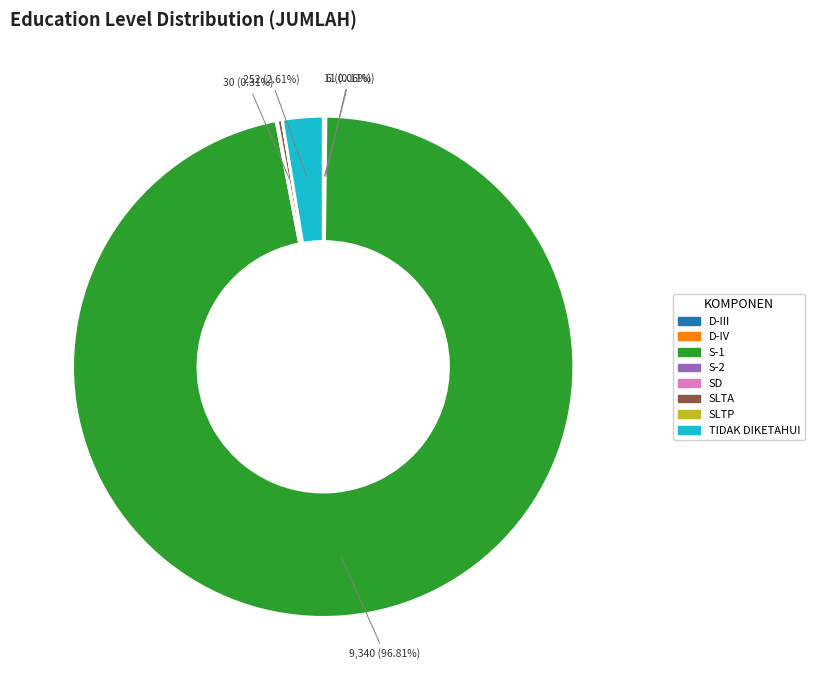

What is the largest slice in the pie chart?

S-1